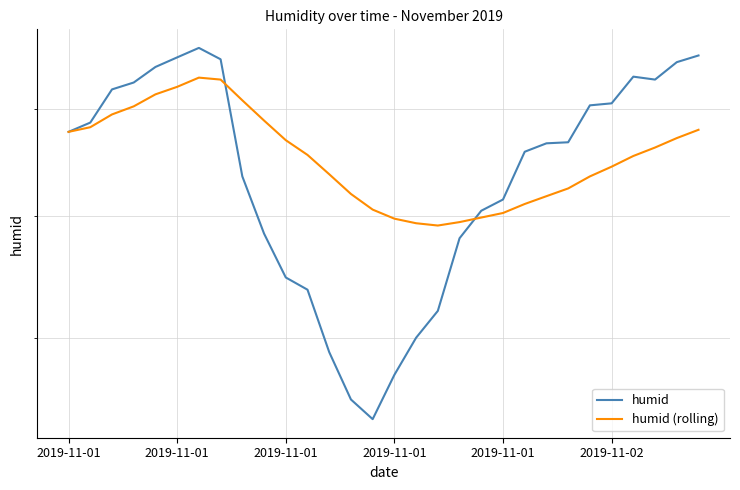

True or false: humid (rolling) has more than 0 points higher than both neighbors.

True